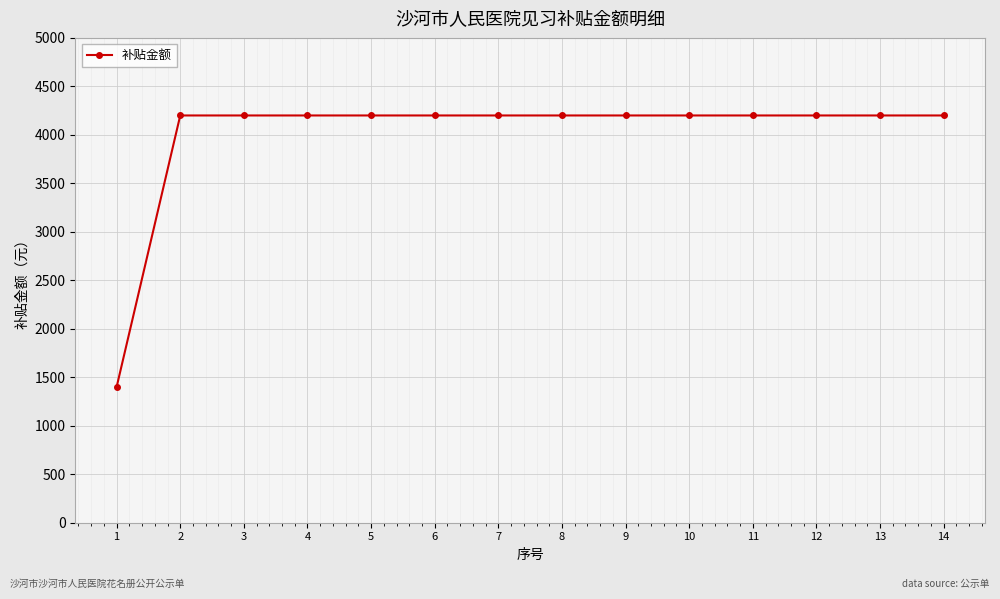

What is the greatest value displayed?

4200